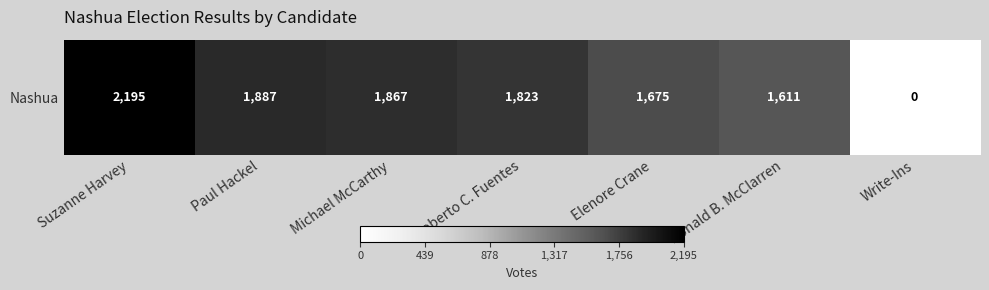

What is the greatest value displayed?

2195